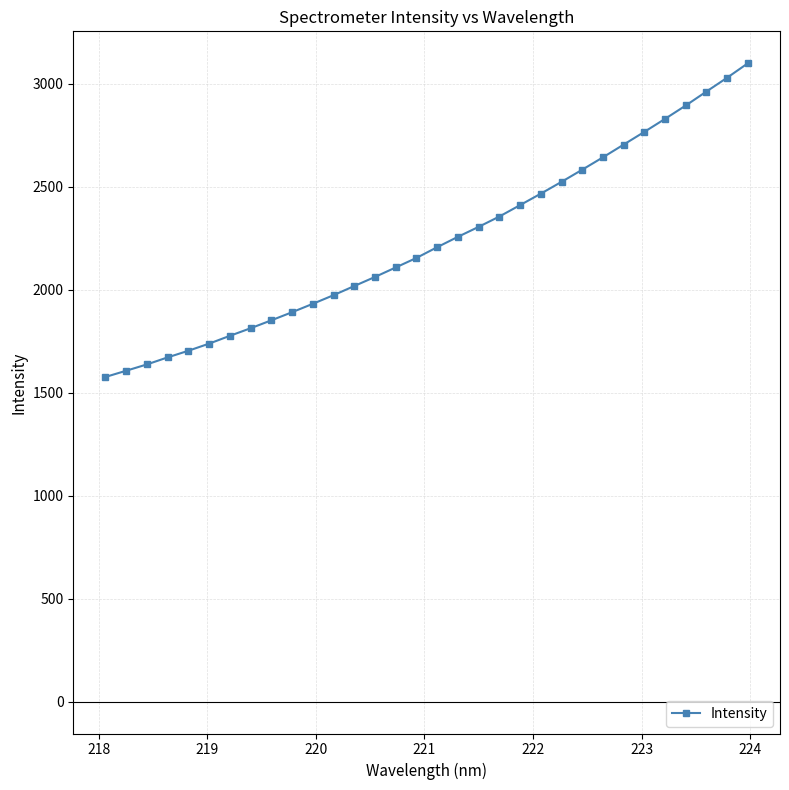

How many lines are shown in the chart?

1